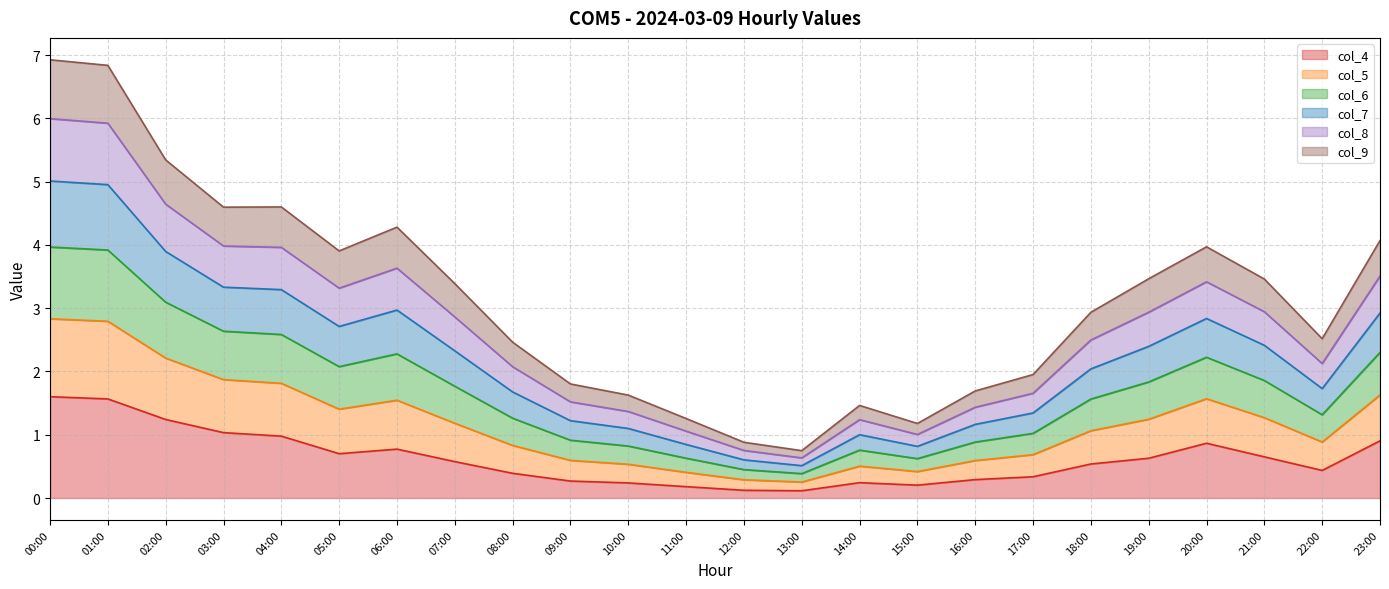

What is the sum of the col_4 values at 03:00 and 06:00?

1.8